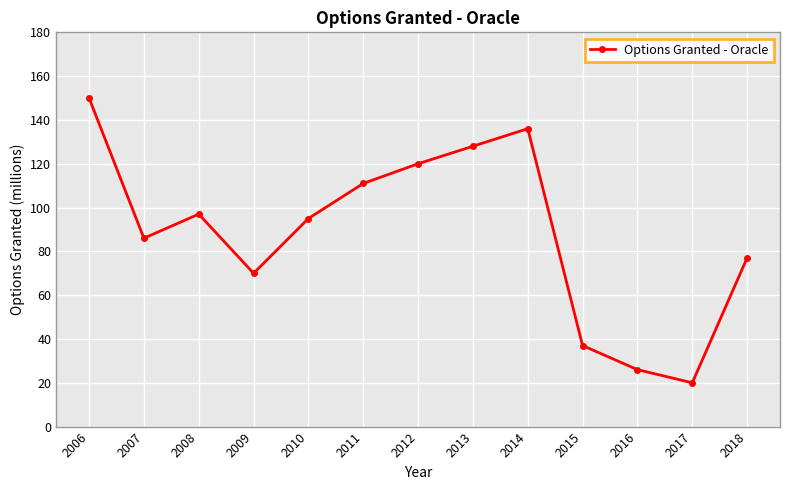

Reading left to right, what are all the values shown in this chart?

150	86	97	70	95	111	120	128	136	37	26	20	77